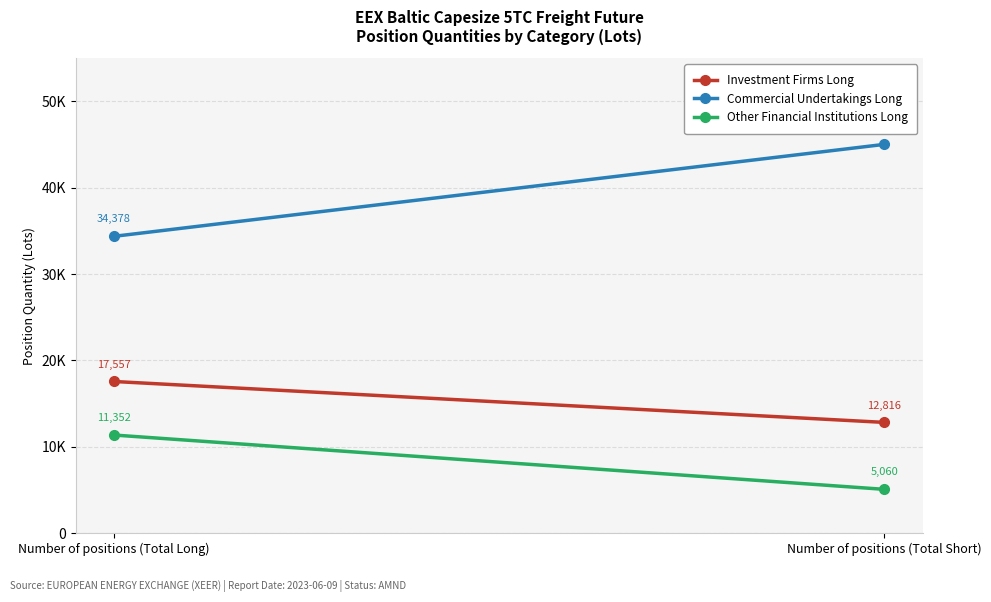

Is it true that Other Financial Institutions Long equals 11352.5 at Number of positions (Total Long)?

True